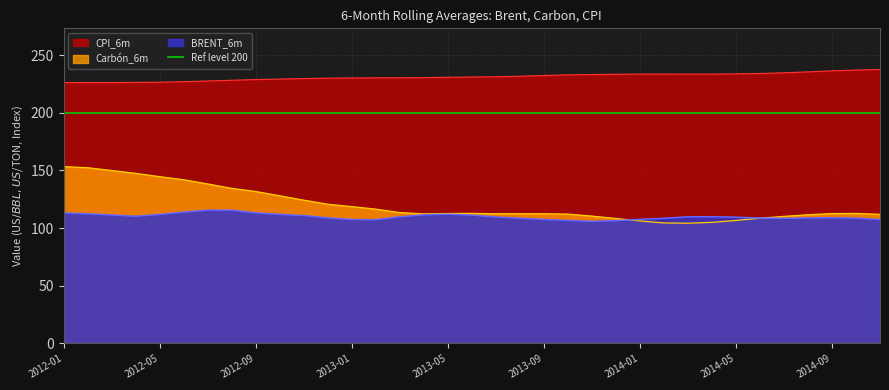

How many values in the BRENT_6m series are below 109?

16